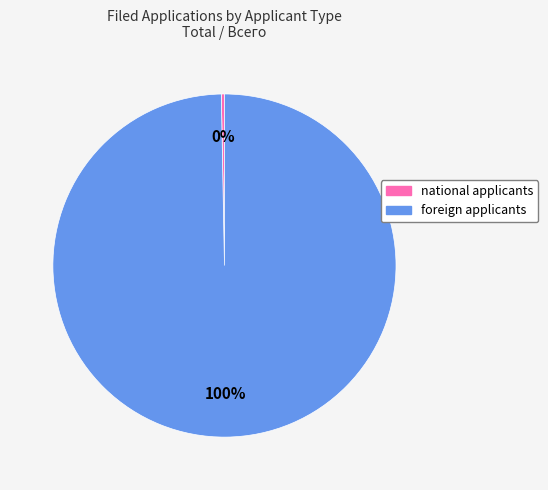

What percentage is the foreign applicants slice, to the nearest percent?

100%